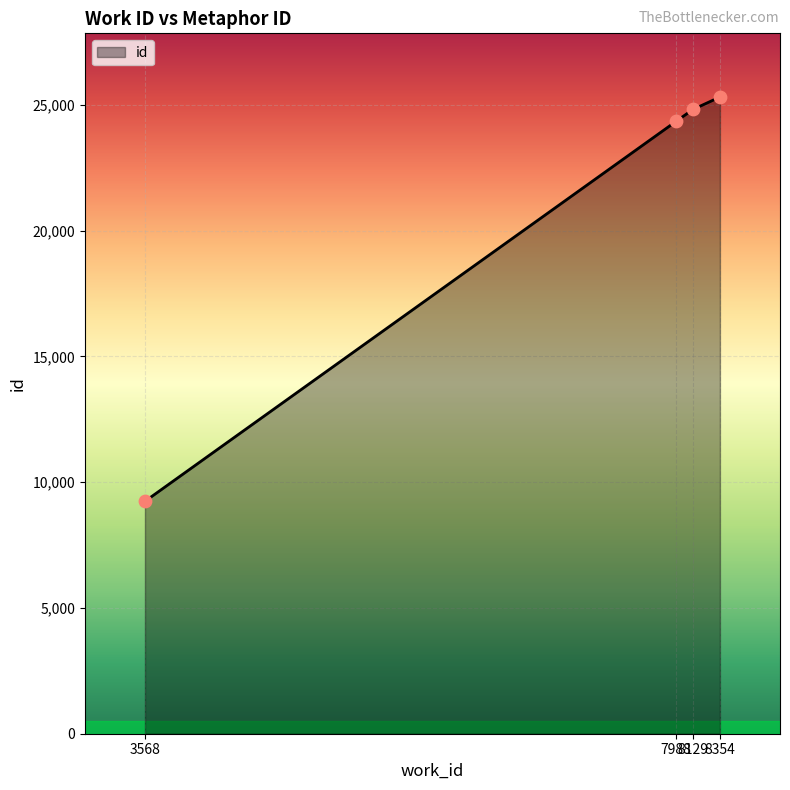

What is the ratio of the value at 8354 to the value at 3568?

2.7